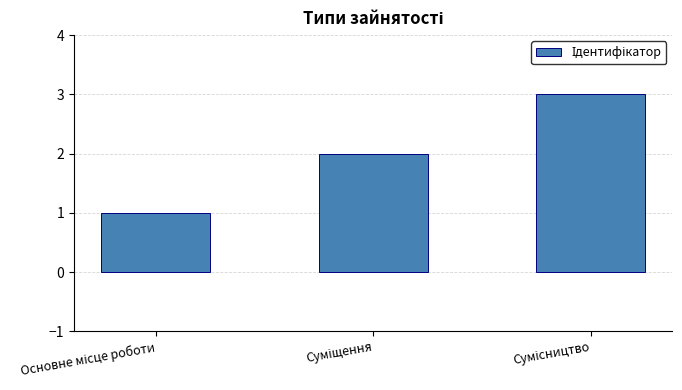

What is the maximum value shown in the chart?

3